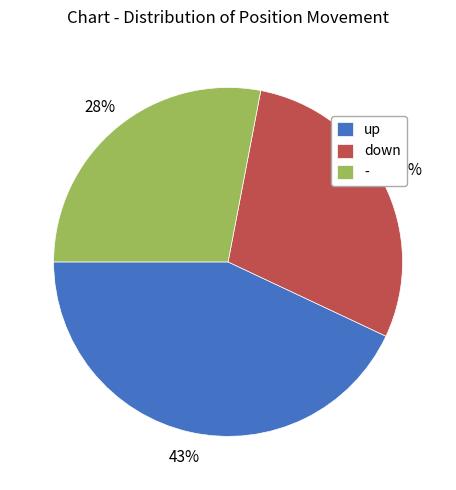

Rank the categories by value from highest to lowest.

up, down, -